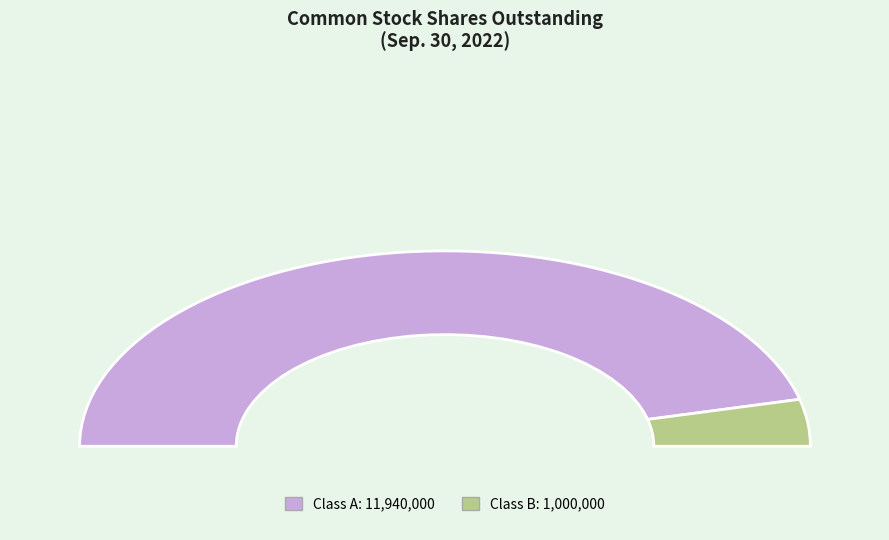

Count the number of slices in the pie.

2